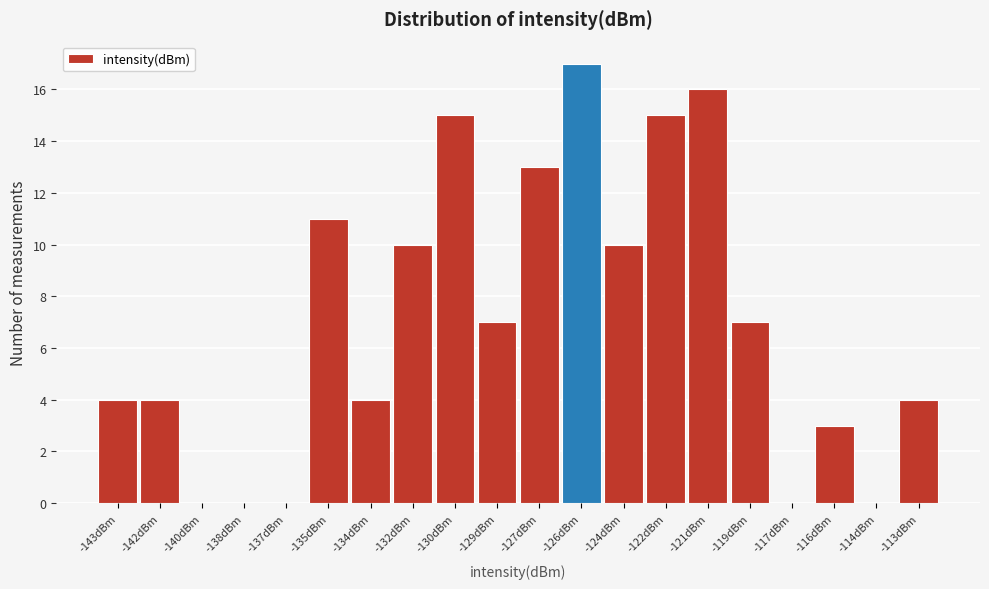

Reading left to right, list all the values displayed in this chart.

-143dBm=4	-142dBm=4	-140dBm=0	-138dBm=0	-137dBm=0	-135dBm=11	-134dBm=4	-132dBm=10	-130dBm=15	-129dBm=7	-127dBm=13	-126dBm=17	-124dBm=10	-122dBm=15	-121dBm=16	-119dBm=7	-117dBm=0	-116dBm=3	-114dBm=0	-113dBm=4